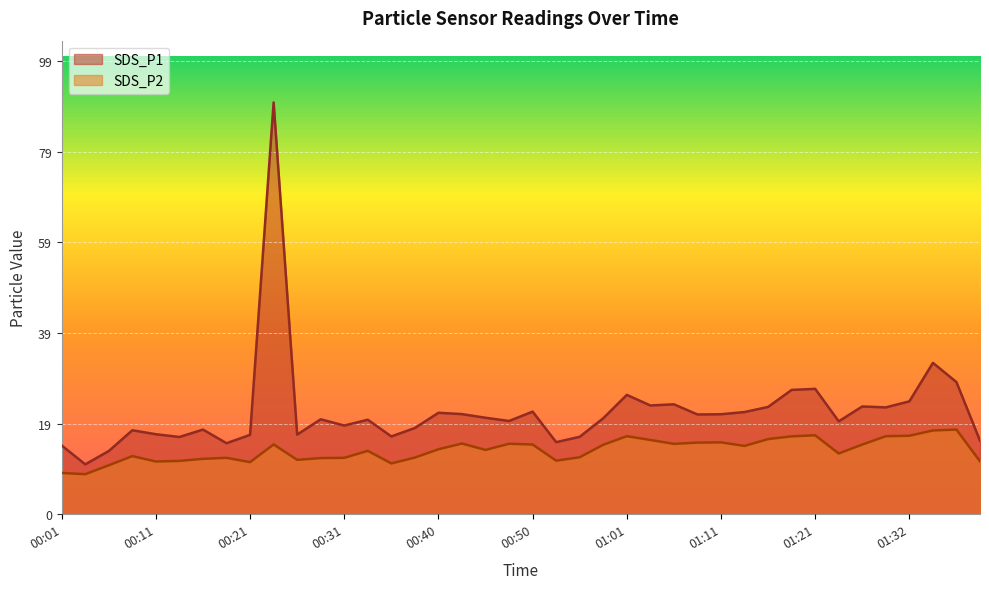

Reading right to left, extract all data points from this chart.

SDS_P1: 01:40=16.1	01:37=28.9	01:34=33.1	01:32=24.7	01:28=23.4	01:26=23.6	01:23=20.3	01:21=27.4	01:18=27.2	01:15=23.4	01:13=22.3	01:11=21.9	01:08=21.8	01:06=24.0	01:03=23.8	01:01=26.1	00:58=21.0	00:56=16.9	00:53=15.8	00:50=22.4	00:48=20.4	00:46=21.1	00:43=21.9	00:40=22.2	00:38=18.9	00:36=17.0	00:33=20.6	00:31=19.4	00:28=20.8	00:26=17.4	00:23=90.0	00:21=17.4	00:18=15.5	00:16=18.5	00:13=16.9	00:11=17.5	00:08=18.4	00:06=13.8	00:03=10.9	00:01=15.0
SDS_P2: 01:40=11.6	01:37=18.5	01:34=18.3	01:32=17.1	01:28=17.1	01:26=15.2	01:23=13.3	01:21=17.2	01:18=17.0	01:15=16.4	01:13=14.9	01:11=15.7	01:08=15.7	01:06=15.4	01:03=16.2	01:01=17.1	00:58=15.2	00:56=12.4	00:53=11.7	00:50=15.2	00:48=15.4	00:46=14.1	00:43=15.4	00:40=14.2	00:38=12.4	00:36=11.1	00:33=13.8	00:31=12.3	00:28=12.3	00:26=11.9	00:23=15.2	00:21=11.4	00:18=12.3	00:16=12.1	00:13=11.7	00:11=11.5	00:08=12.7	00:06=10.7	00:03=8.8	00:01=9.0